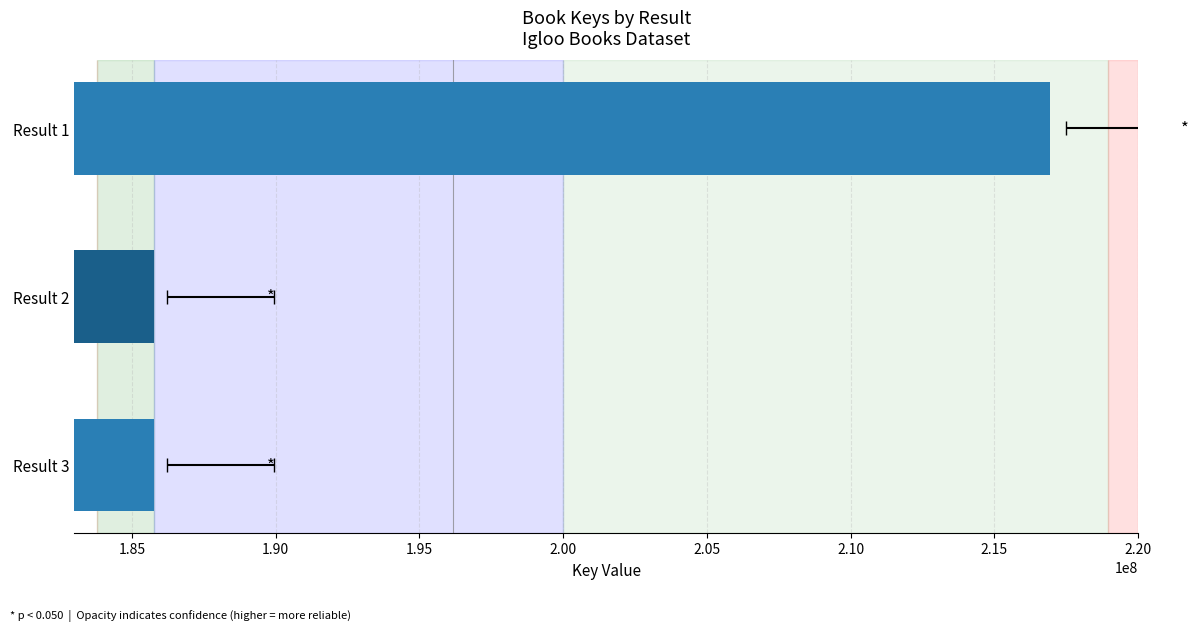

Reading left to right, list all the values displayed in this chart.

216944211	185774354	185774039